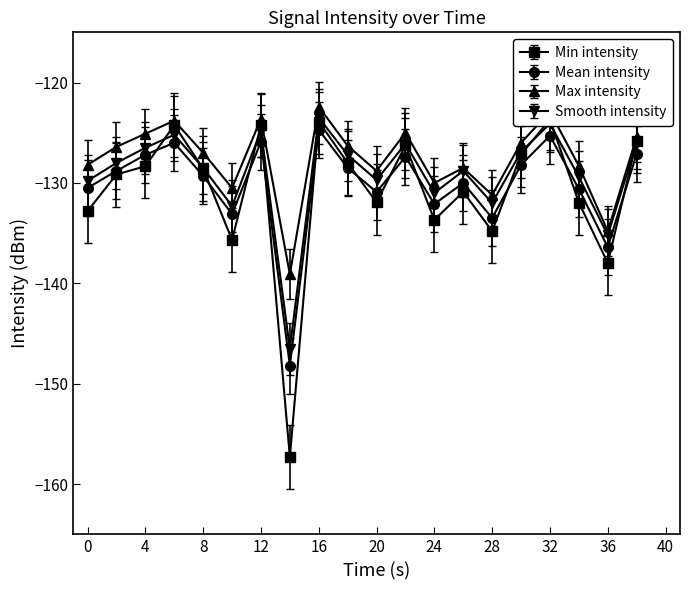

Where is the first local maximum for Max intensity?

6